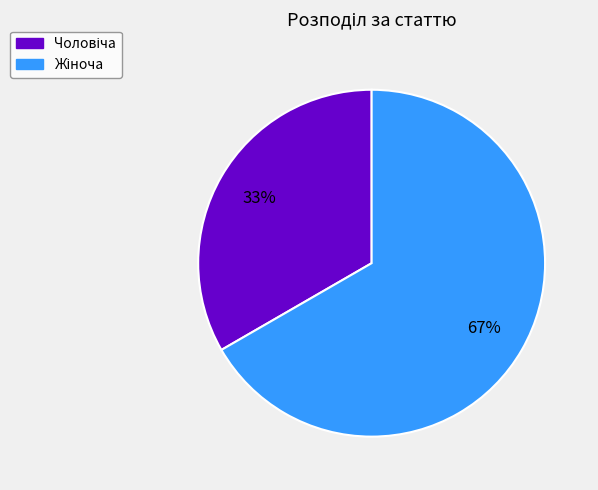

To the nearest percent, what is the average slice percentage?

50%